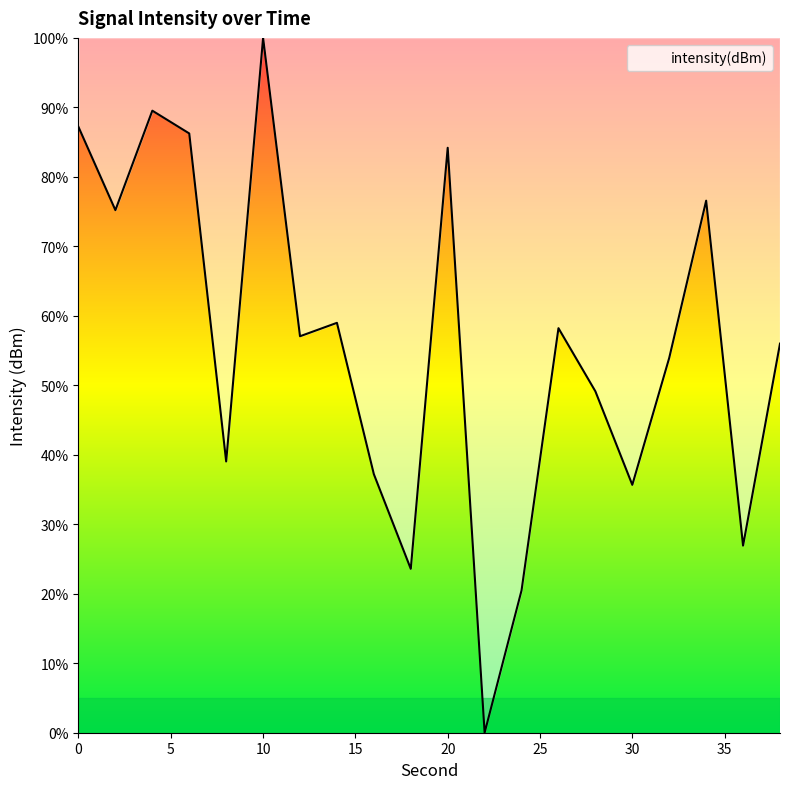

What is the difference between the maximum and minimum values?

100.0